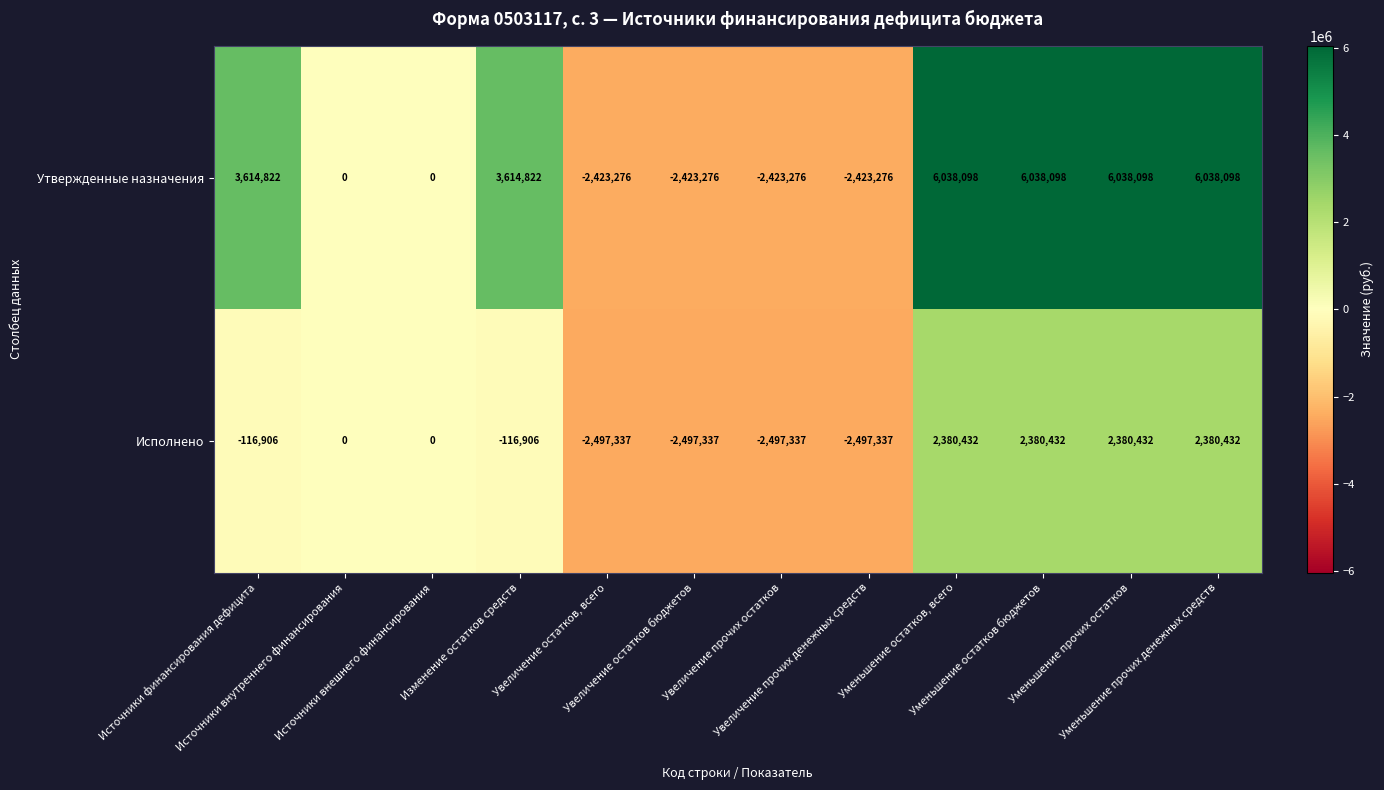

What is the average value of the Исполнено series?

-58453